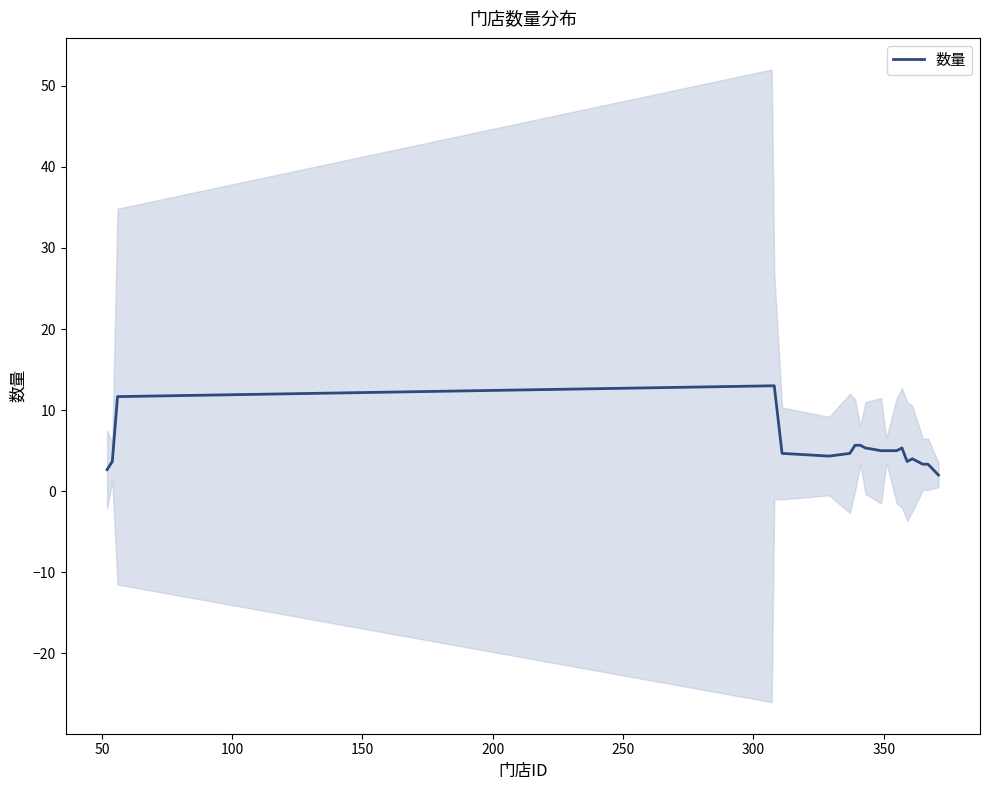

What is the lowest value of the 数量 series?

2.0